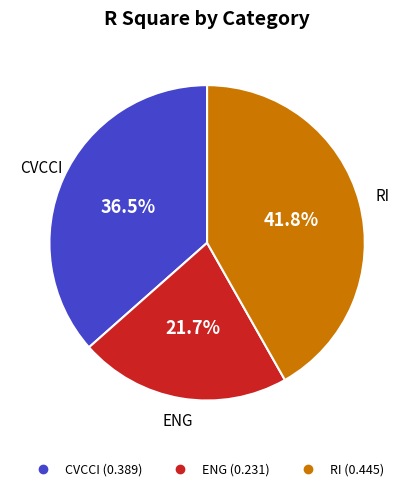

Which slice is the largest?

RI